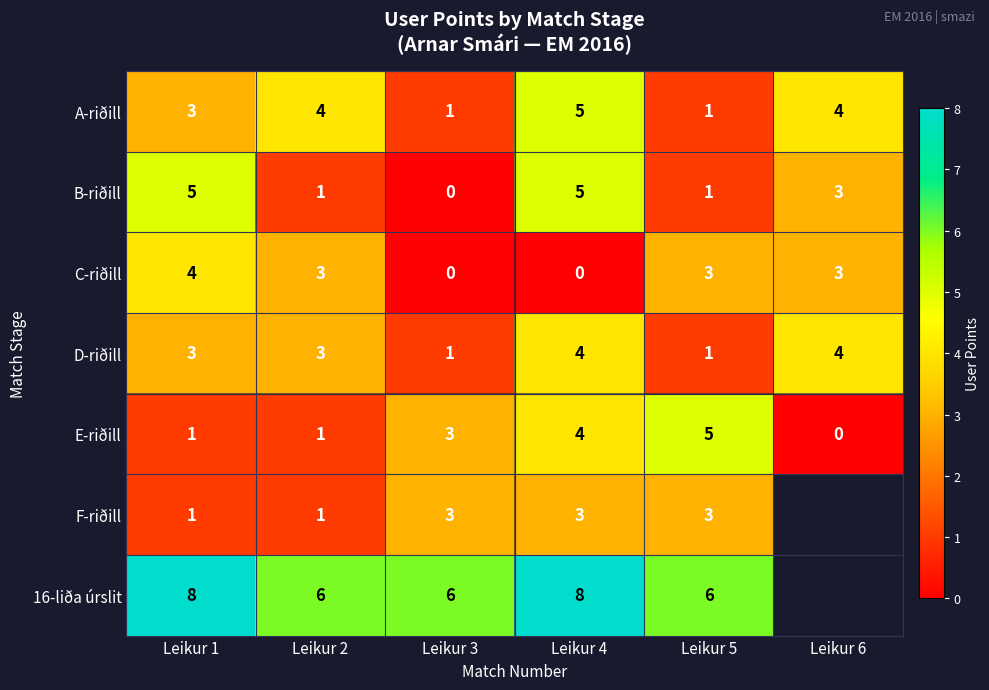

What is the sum of all D-riðill values?

16